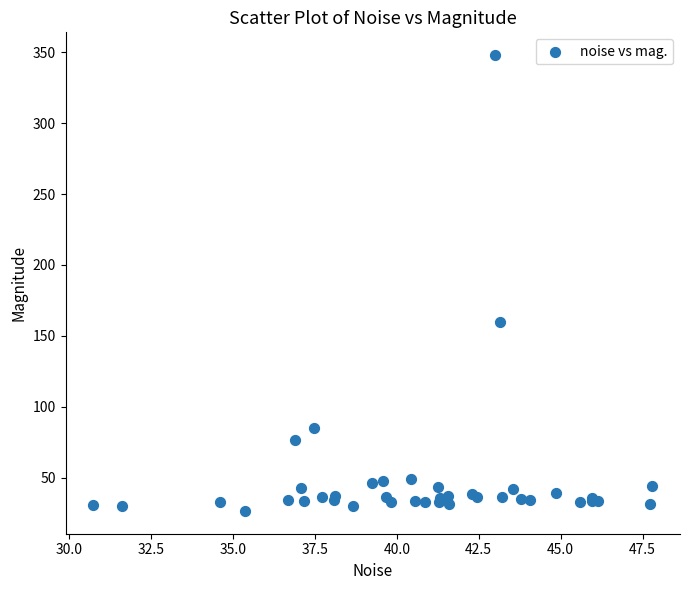

What Y value in the scatter plot is closest to 187?

159.8